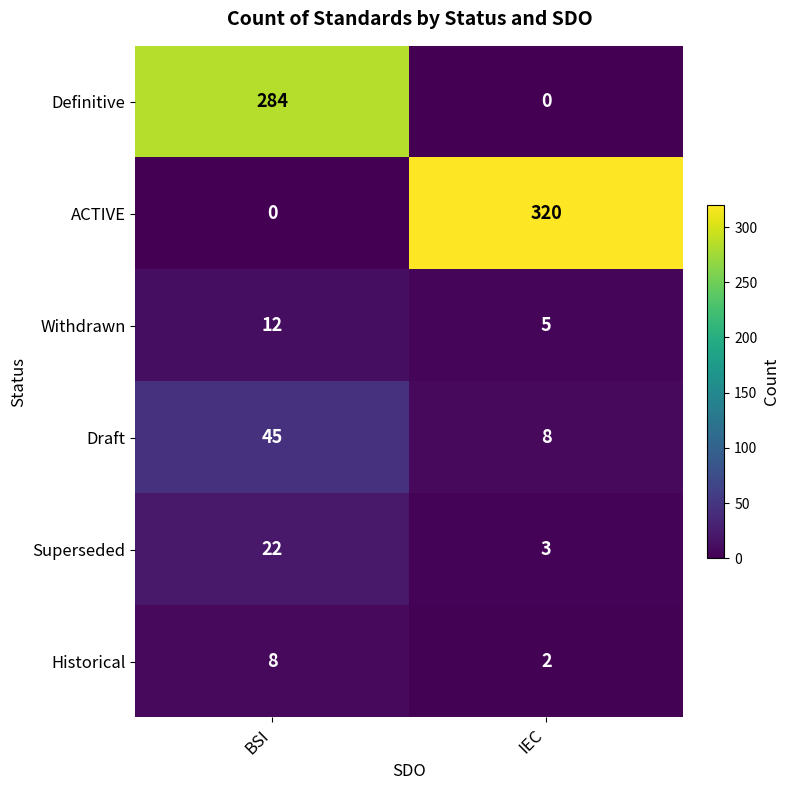

Count the number of data series in this chart.

6